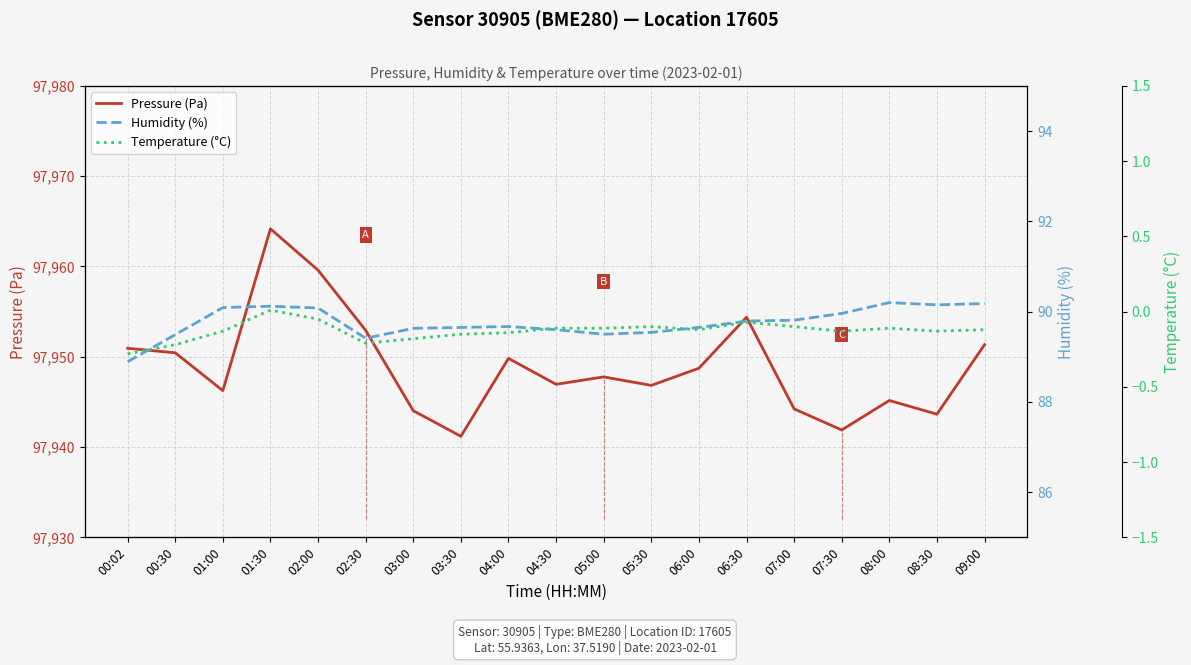

True or false: Pressure (Pa) and Temperature (°C) cross at least once.

False